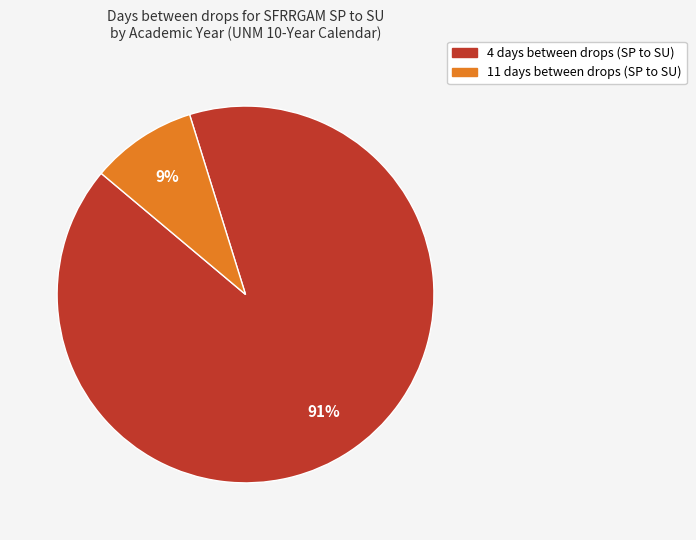

To the nearest percent, what is the difference between the largest and smallest slice percentages?

82%